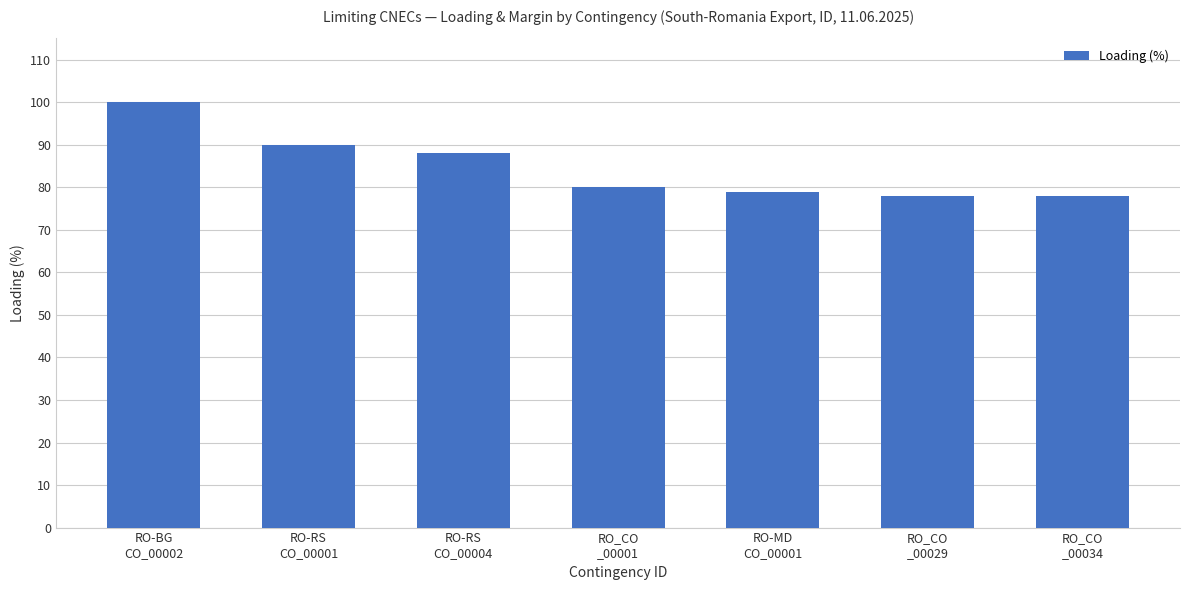

What is the sum of all values?

593